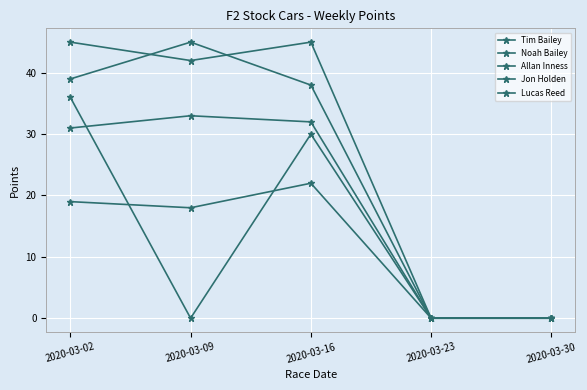

Where does the Allan Inness series first go above 31?

2020-03-09